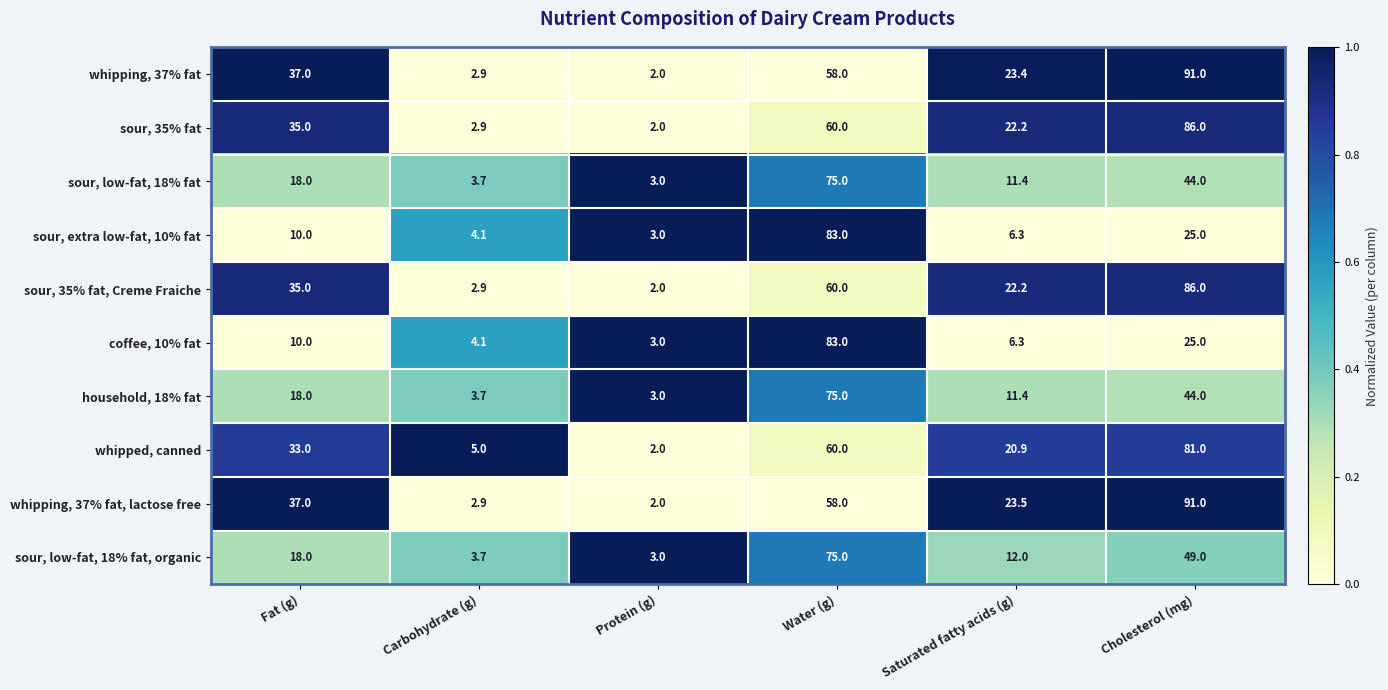

Where is coffee, 10% fat nearest to the value 43?

Cholesterol (mg)